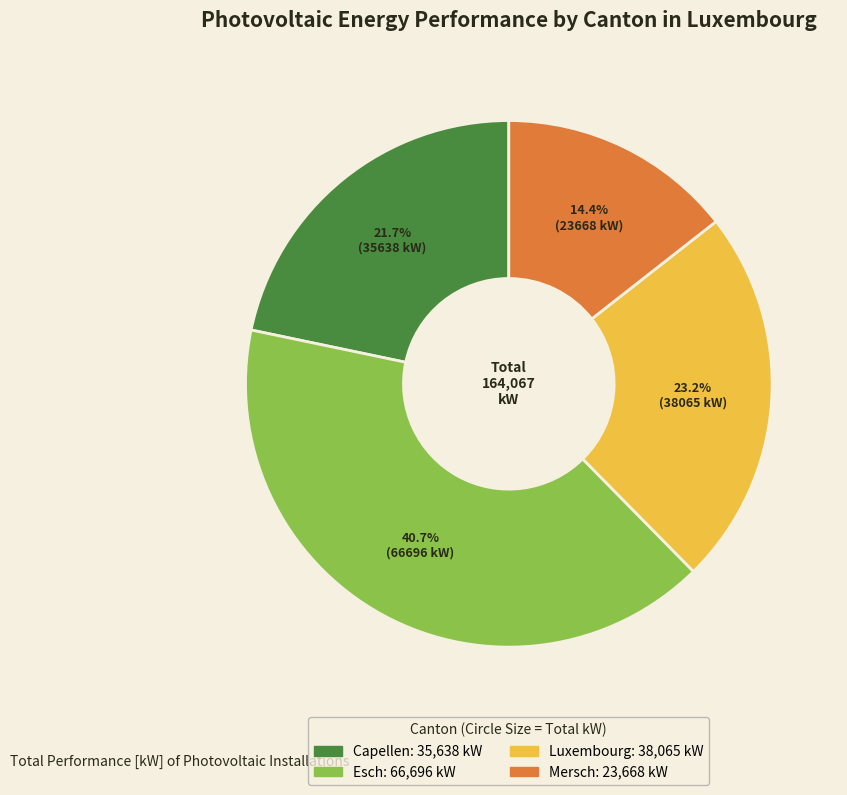

Is there any slice that represents more than half of the pie?

No